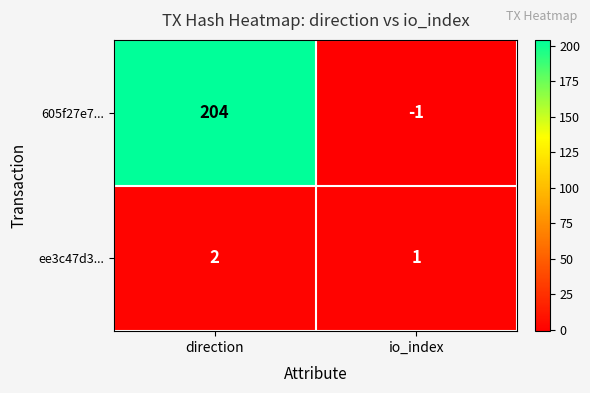

The value of ee3c47d3... at direction is 2. True or false?

True